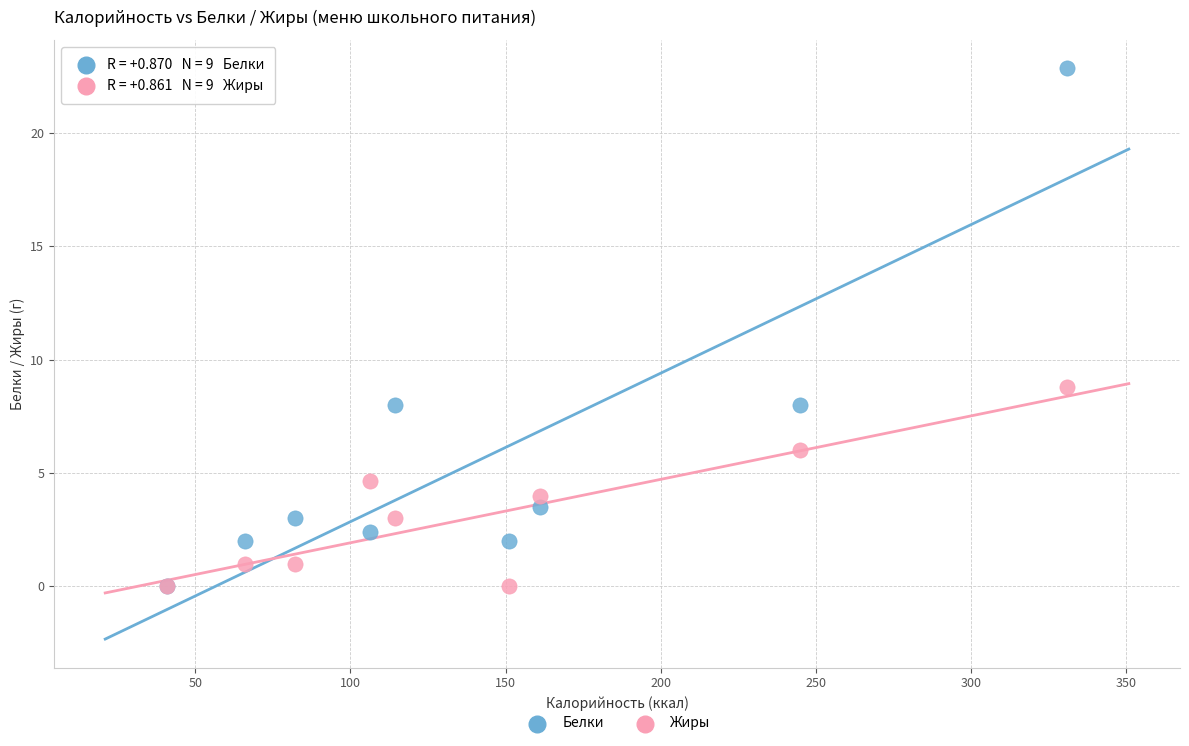

Which series contains the highest Y value?

Белки